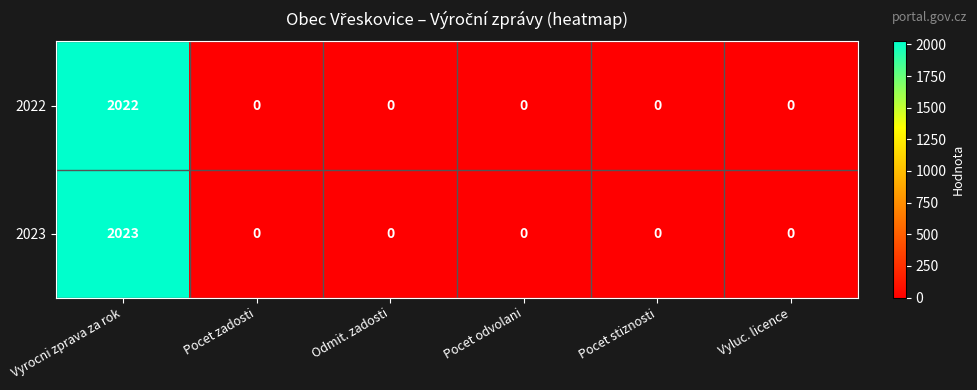

The value of 2023 at Vyluc. licence is 0. True or false?

True